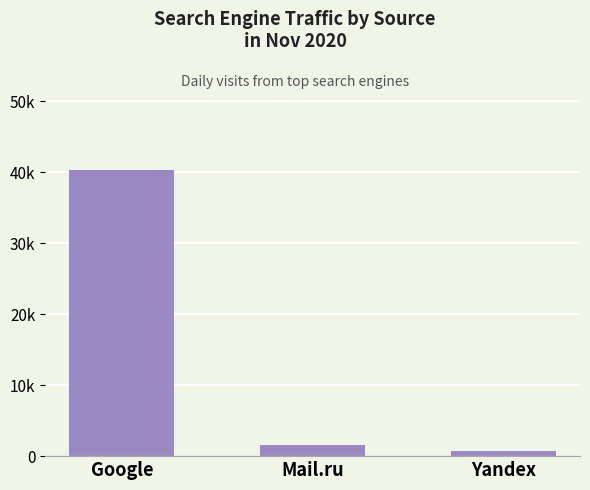

Which label corresponds to the largest value in the chart?

Google